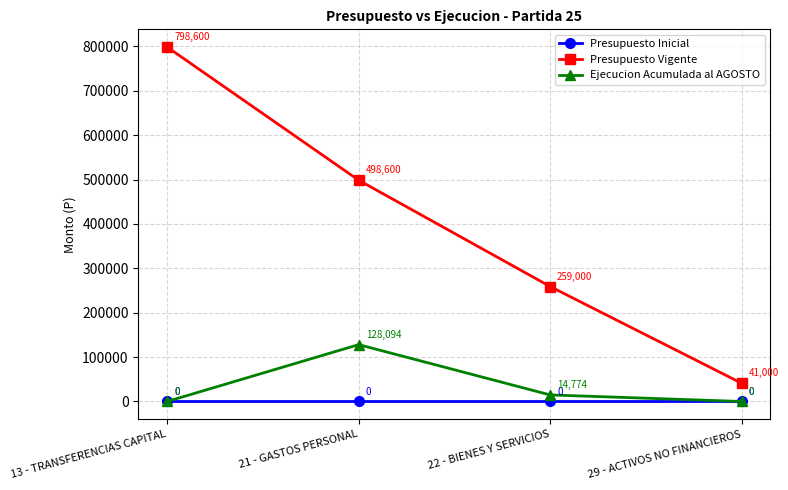

True or false: Presupuesto Vigente has more than 2 interior local peaks.

False